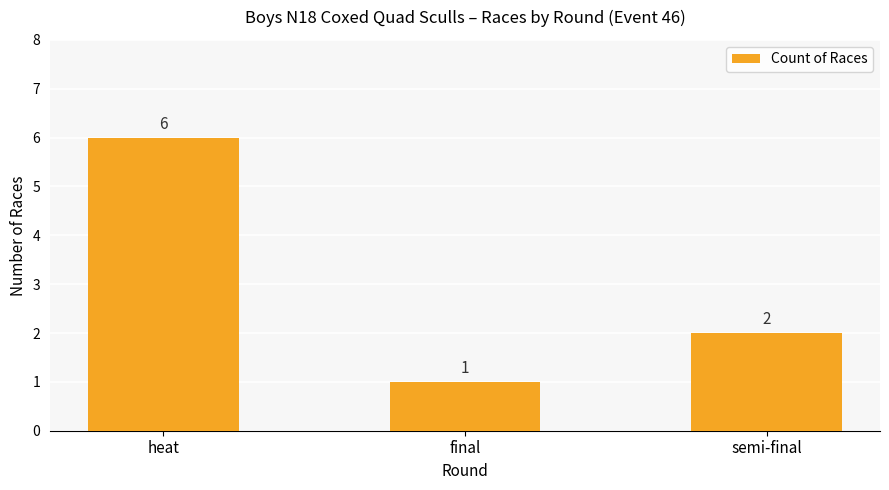

Reading right to left, transcribe all the data shown in this chart.

2	1	6